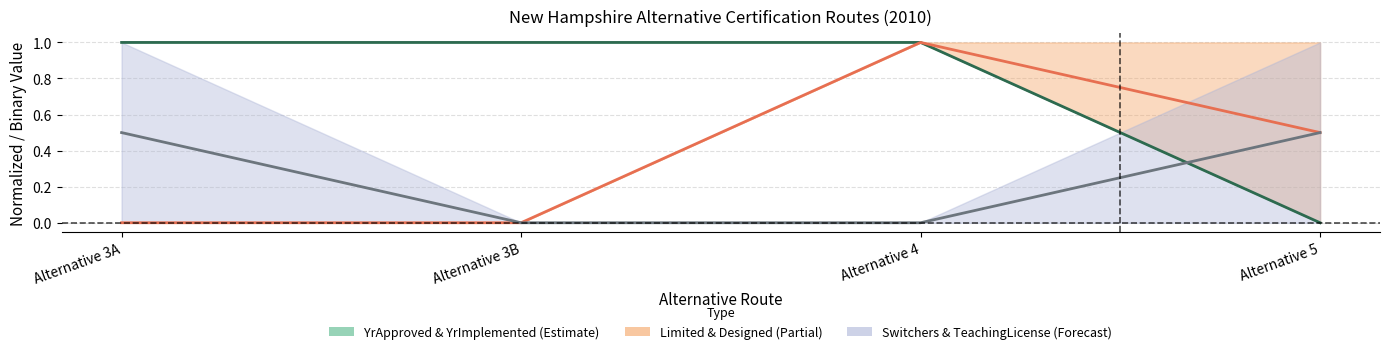

What is the difference between the maximum and minimum values in the Limited & Designed series?

1.0